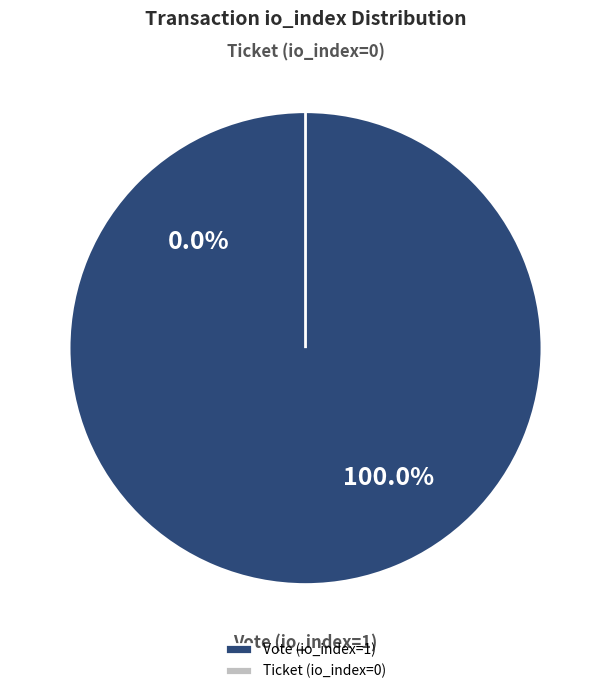

Which has a higher value, Ticket (io_index=0) or Vote (io_index=1)?

Vote (io_index=1)